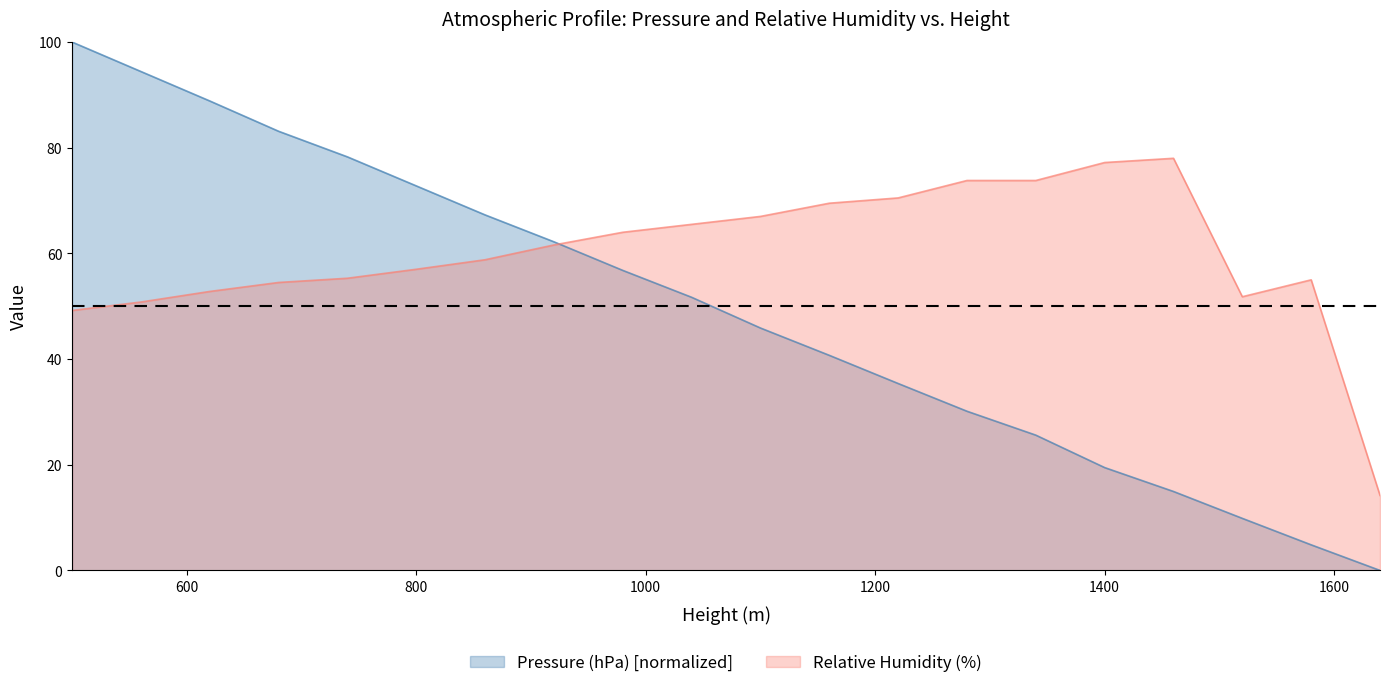

Reading left to right, extract all data points from this chart.

Pressure (hPa): 500=100.0	560=94.4	620=88.9	680=83.1	740=78.3	800=72.8	860=67.3	920=62.2	980=56.8	1040=51.7	1100=45.9	1160=40.7	1220=35.4	1280=30.1	1340=25.6	1400=19.5	1460=14.9	1520=9.9	1580=4.8	1640=0.0
Relative Humidity (%): 500=49.2	560=50.8	620=52.8	680=54.5	740=55.3	800=57.0	860=58.8	920=61.6	980=64.0	1040=65.5	1100=67.0	1160=69.5	1220=70.5	1280=73.8	1340=73.8	1400=77.2	1460=78.0	1520=51.8	1580=55.0	1640=14.2